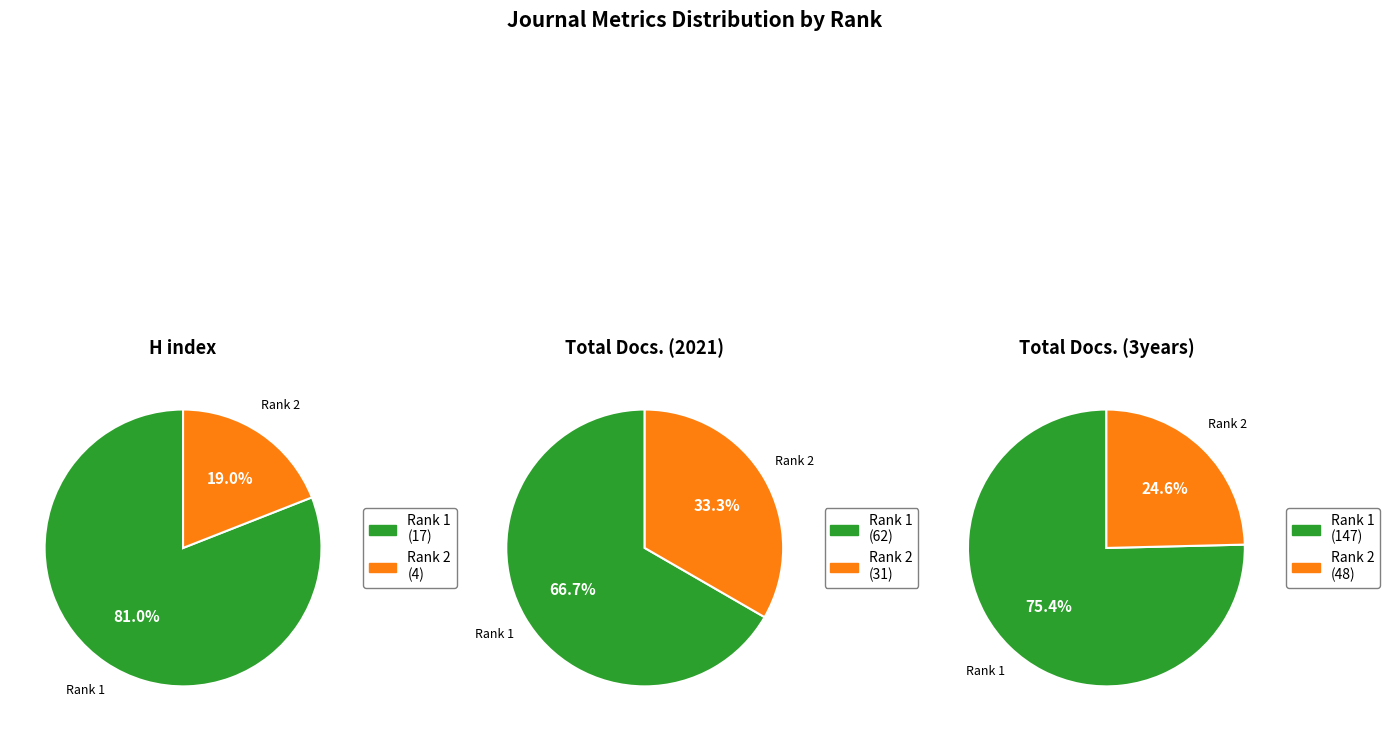

At Journal of Physician Assistant Education, list the series in order from largest to smallest.

Total Docs. (3years), Total Docs. (2021), H index